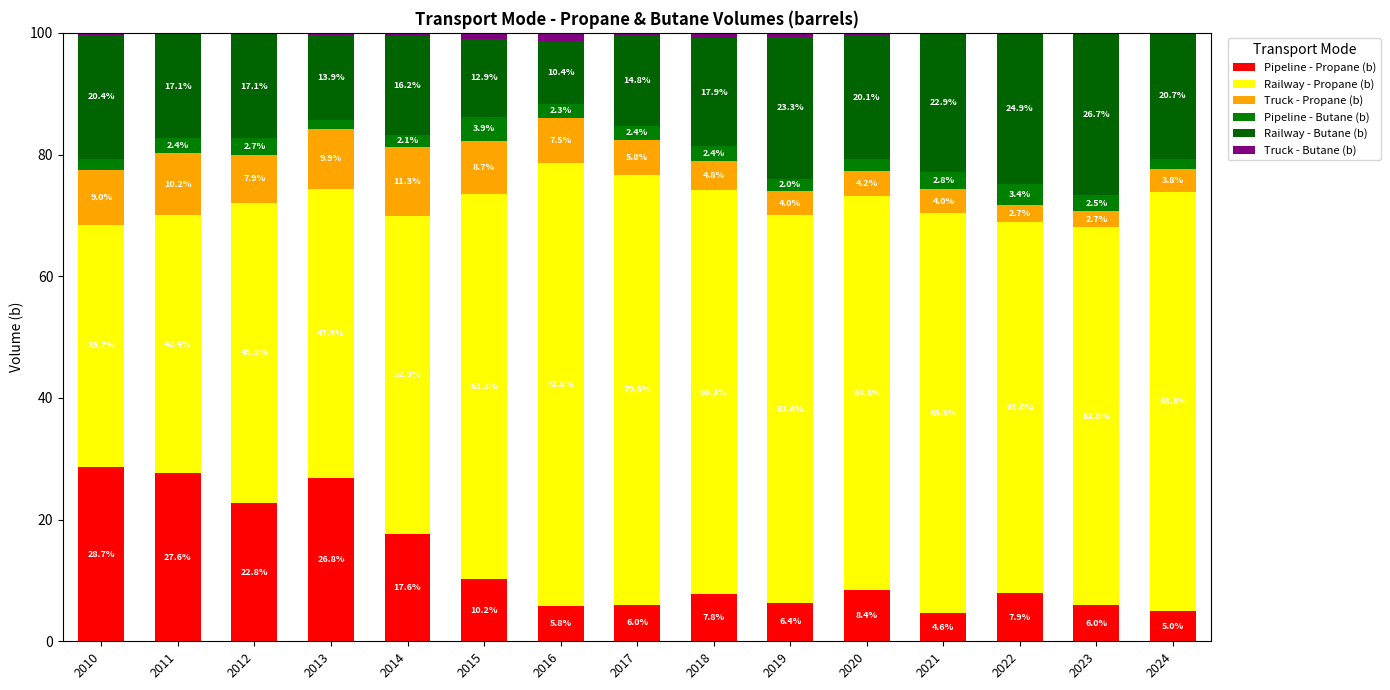

How many values in the Pipeline - Propane (b) series exceed 7?

9